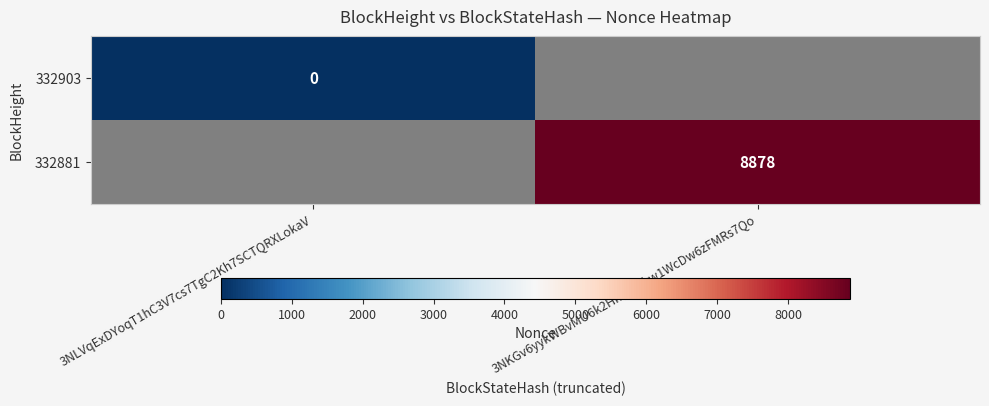

Which category has the highest value in the 332903 series?

3NLVqExDYoqT1hC3V7cs7TgC2Kh7SCTQRXLokaV